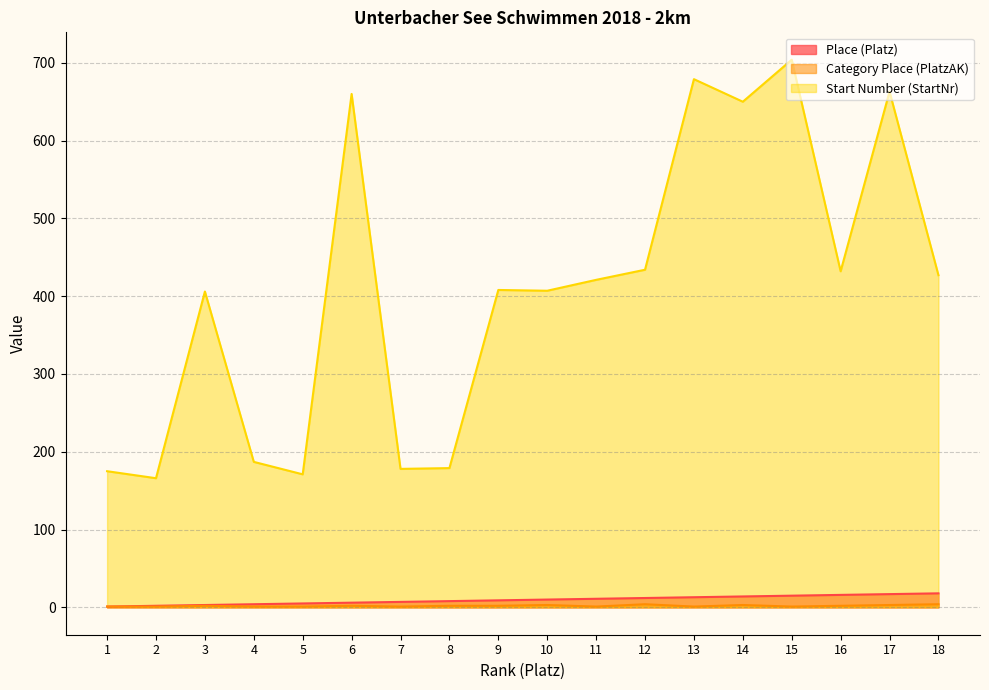

List the series in order of their peak value, highest first.

Start Number (StartNr), Place (Platz), Category Place (PlatzAK)